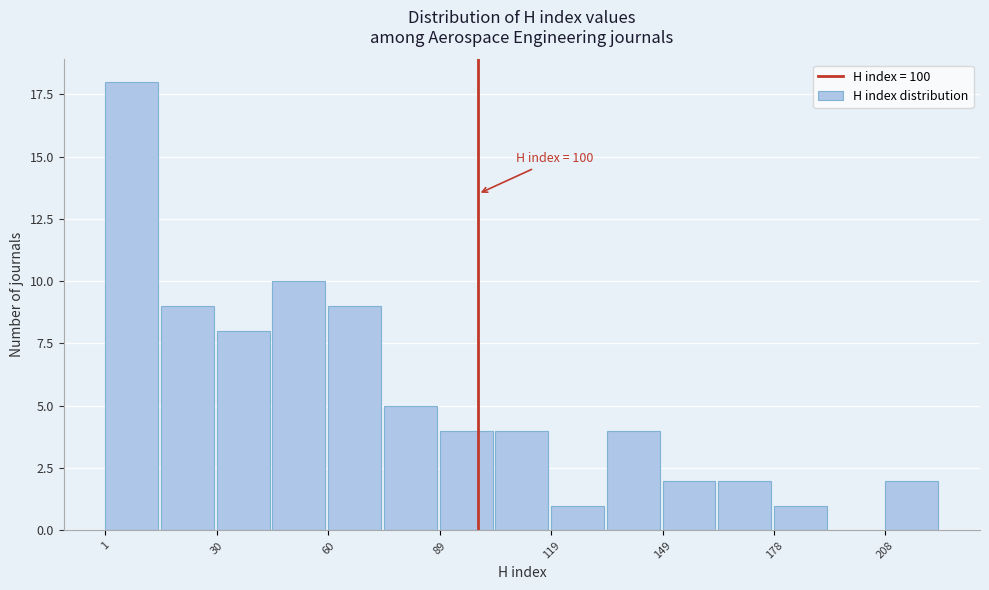

Around what value on the x-axis is the tallest bar? Give the approximate position of its centre, as read against the axis.

10